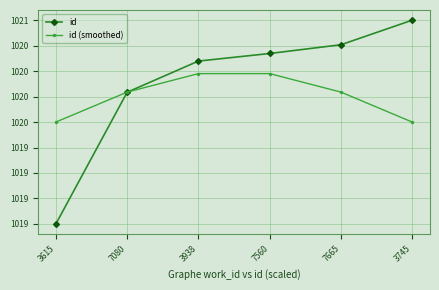

Which series has the largest range (max minus min)?

id